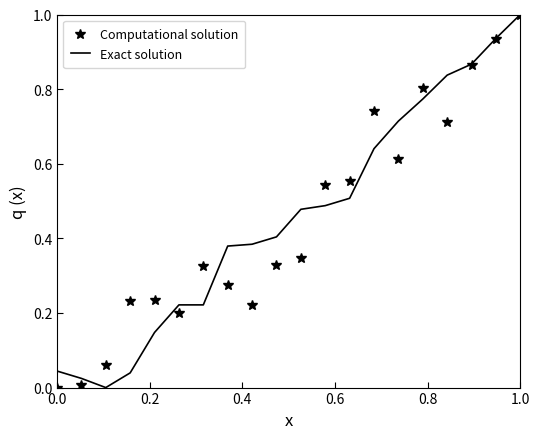

What is the highest value of the Exact solution series?

1.0